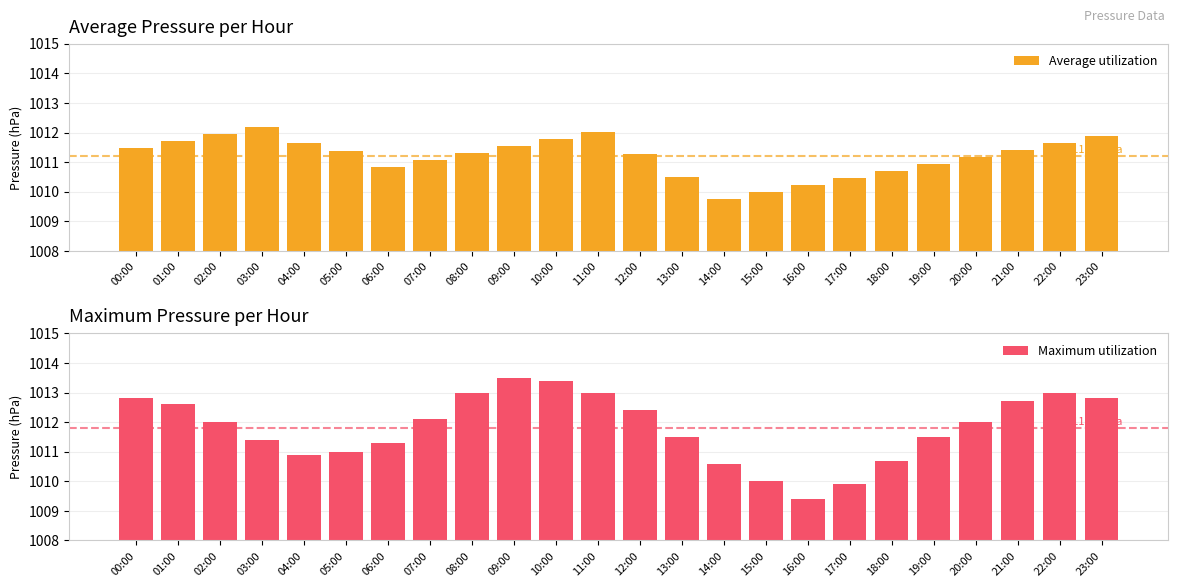

The Maximum utilization series shows 646.1 at 02:00. True or false?

False